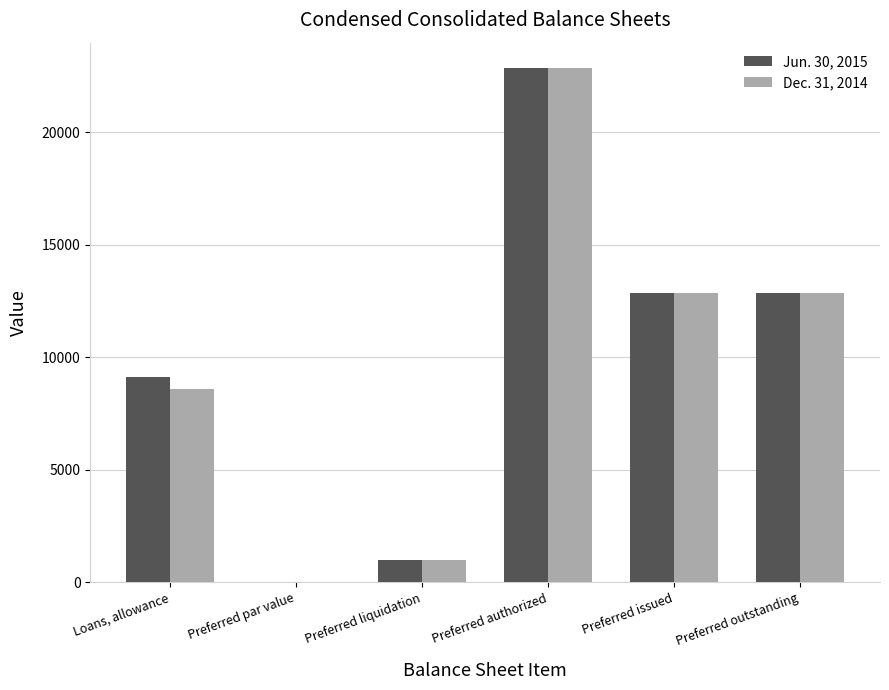

At which category is the sum across all series the highest?

Preferred authorized